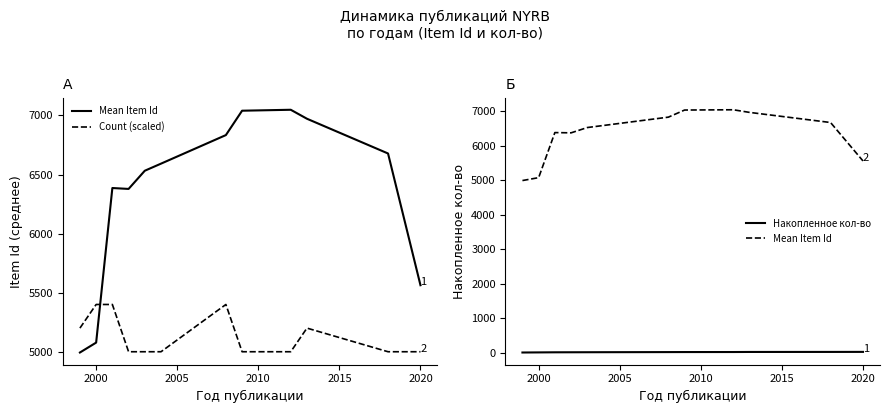

Which category has the highest value in the Count (scaled) series?

2000